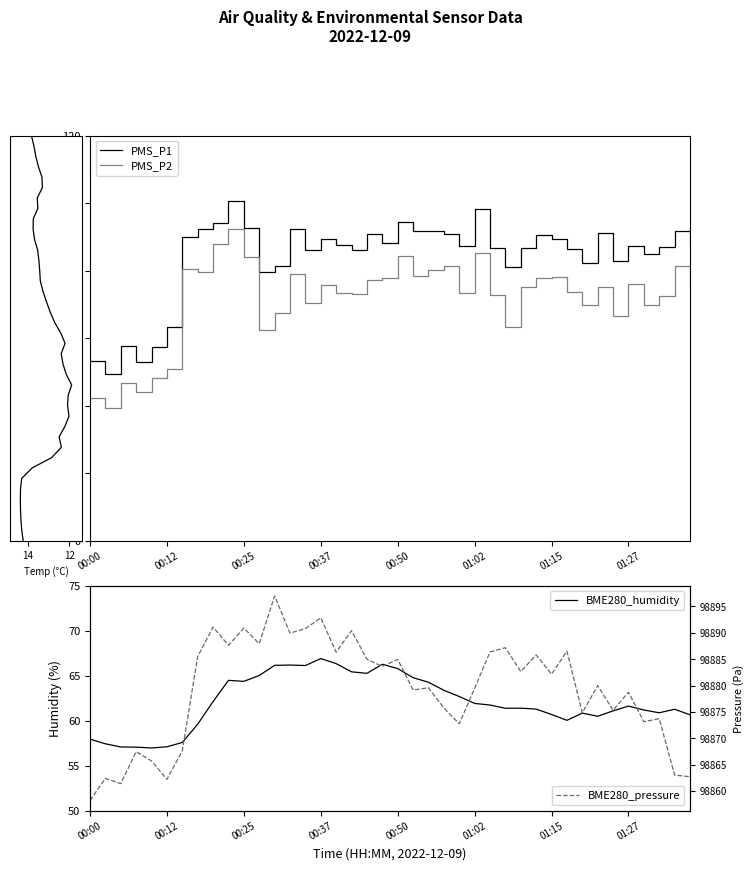

True or false: PMS_P1 and PMS_P2 cross at least once.

False